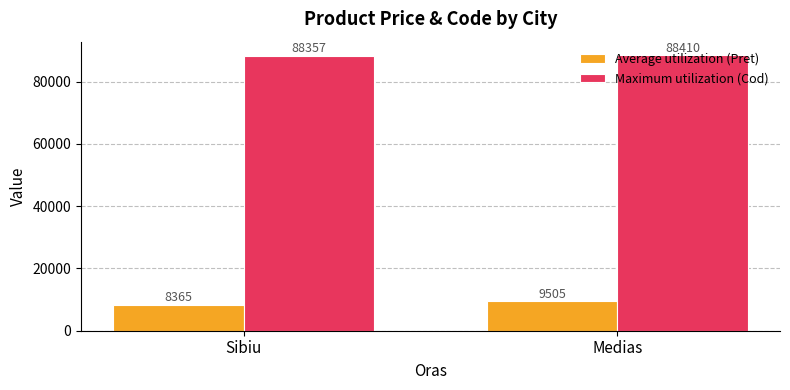

Is it true that Average utilization (Pret) equals 9505.1 at Medias?

True